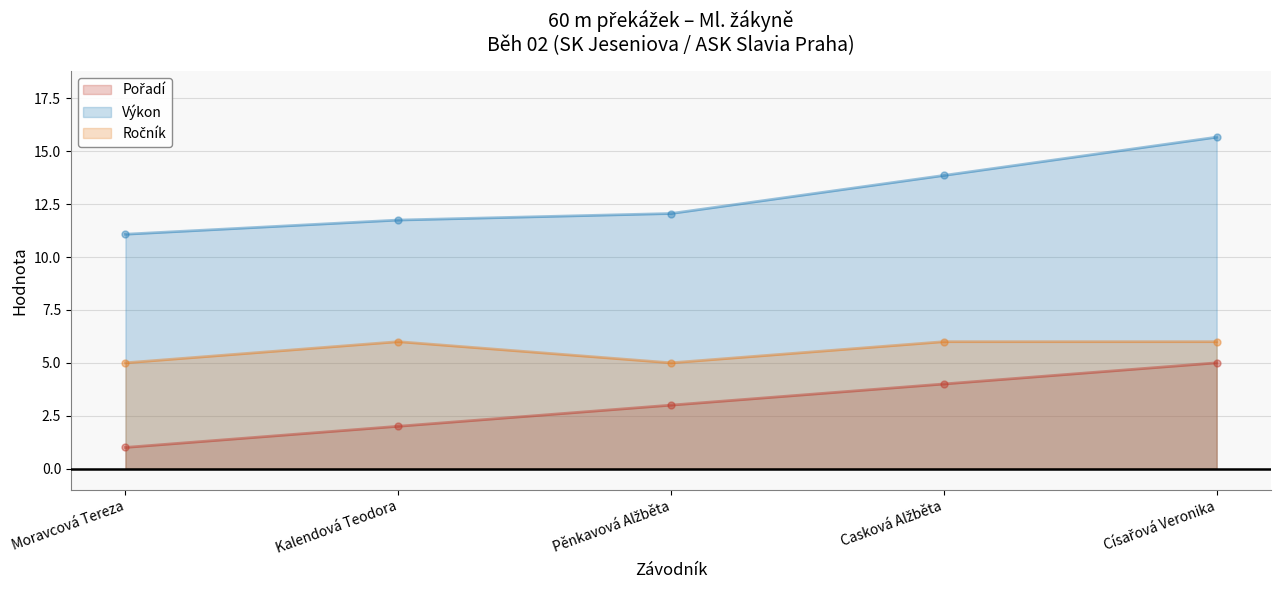

At which label does Ročník reach its minimum?

Moravcová Tereza